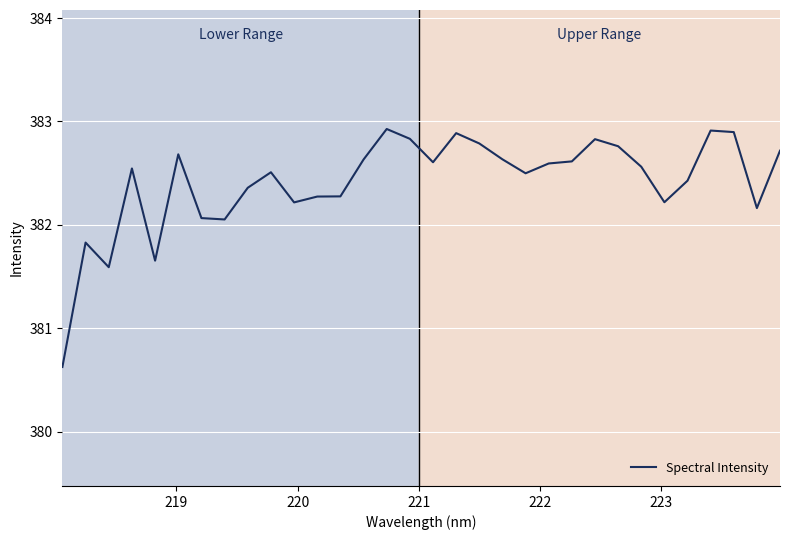

What is the difference between the second highest and second lowest values?

1.3